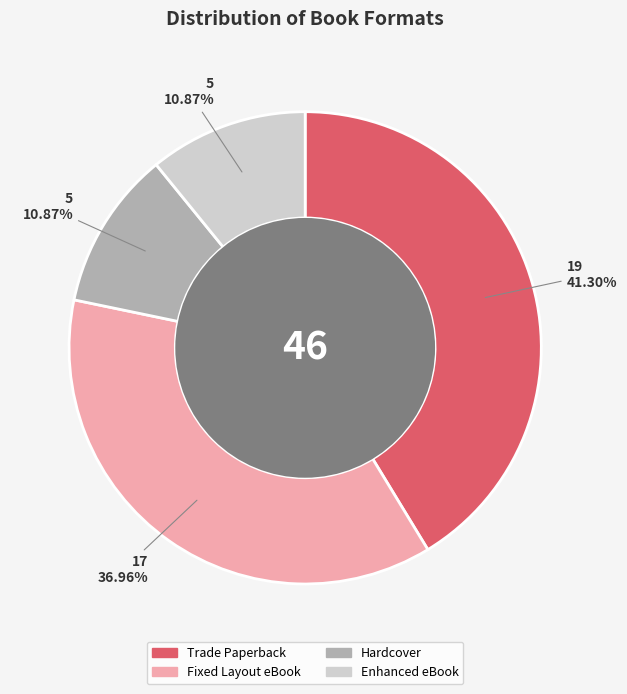

To the nearest percent, what is the difference between the largest and smallest slice percentages?

30%